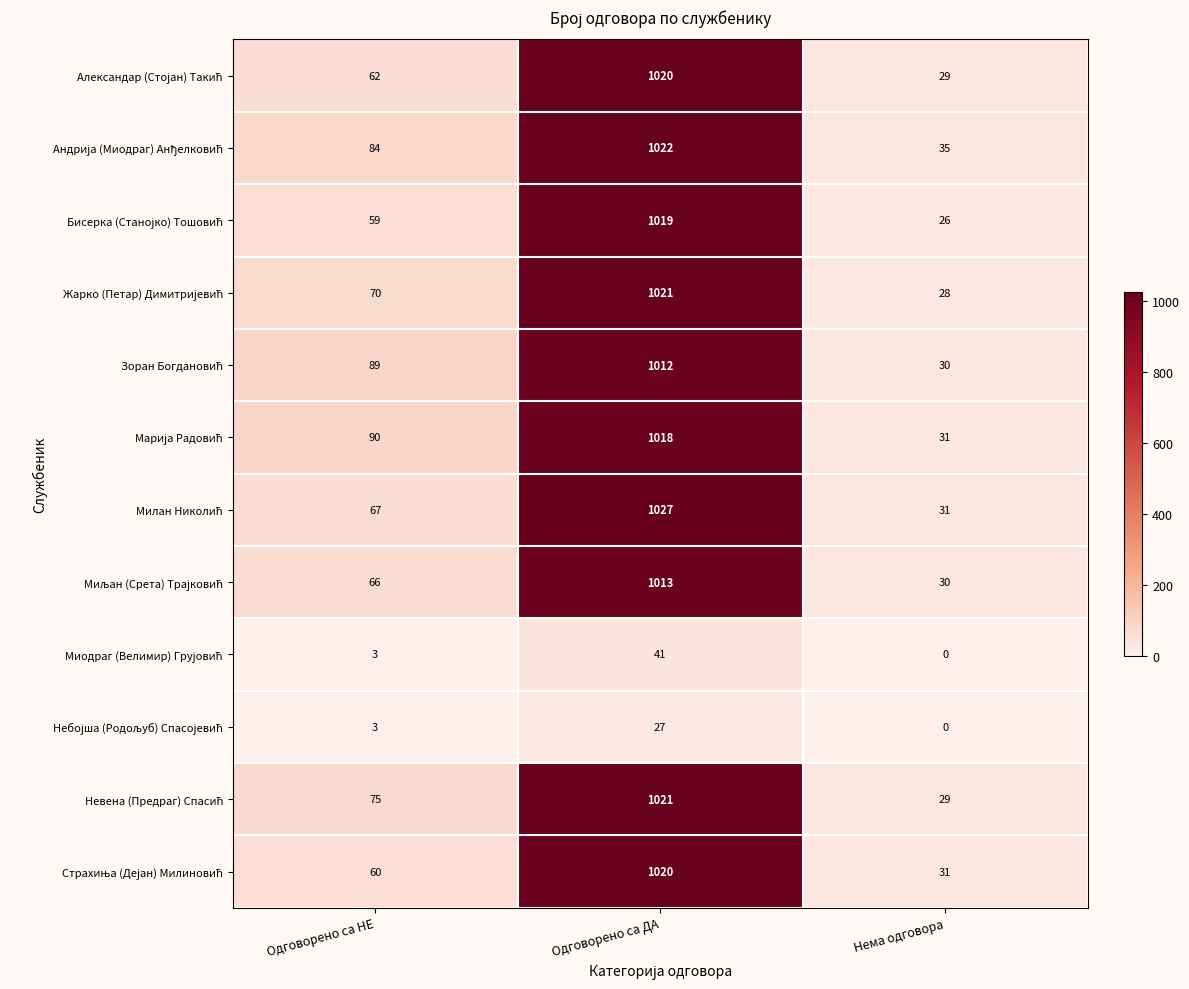

Count the number of categories in the chart.

3